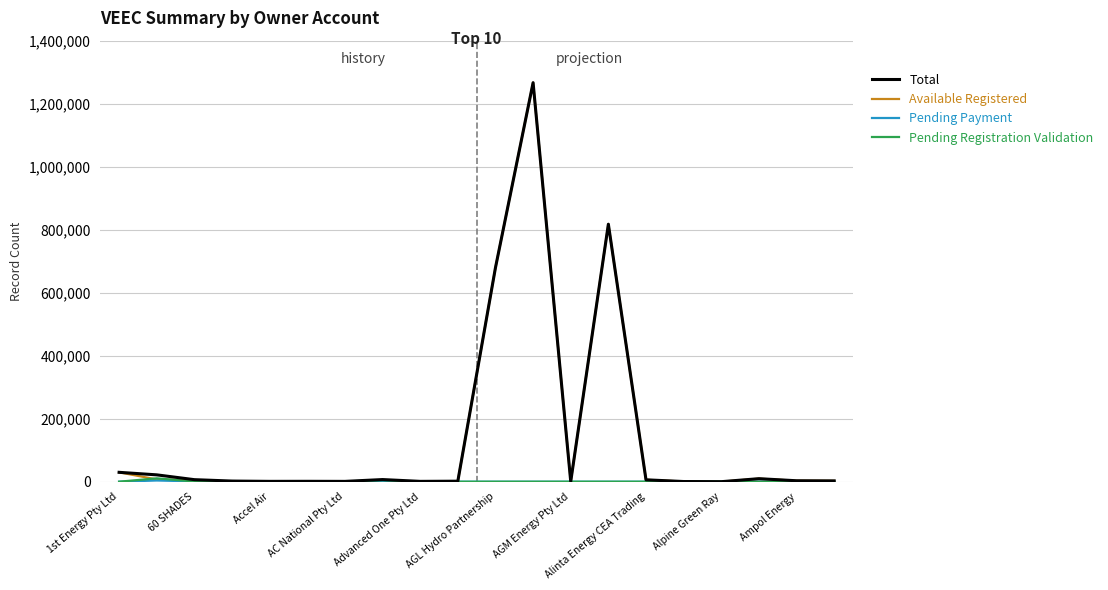

Which series has the largest range (max minus min)?

Available Registered